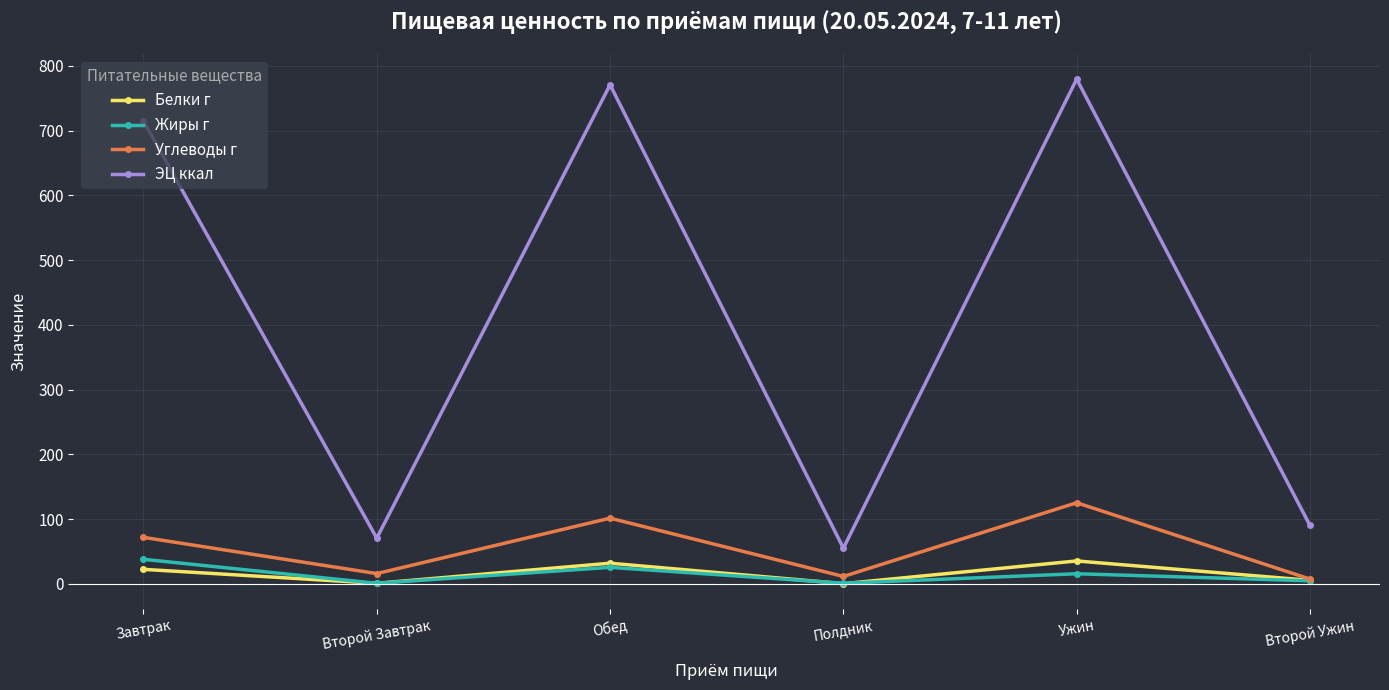

Does the chart have visible grid lines?

Yes